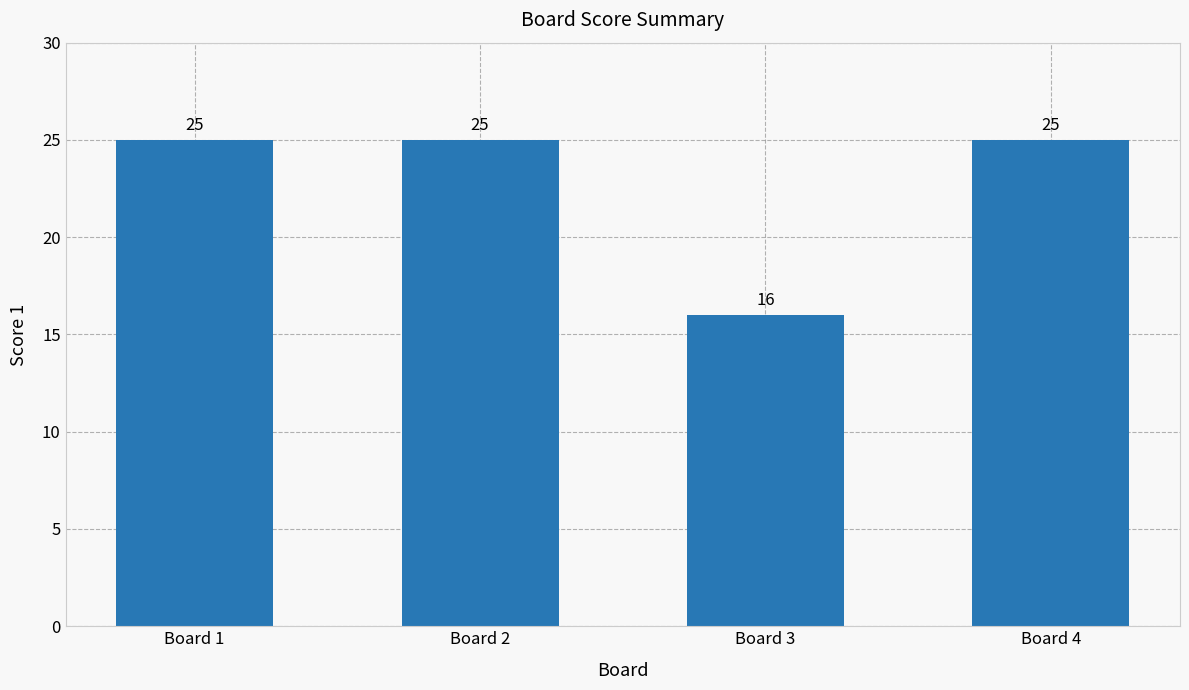

Reading left to right, list all the values displayed in this chart.

Board 1=25	Board 2=25	Board 3=16	Board 4=25